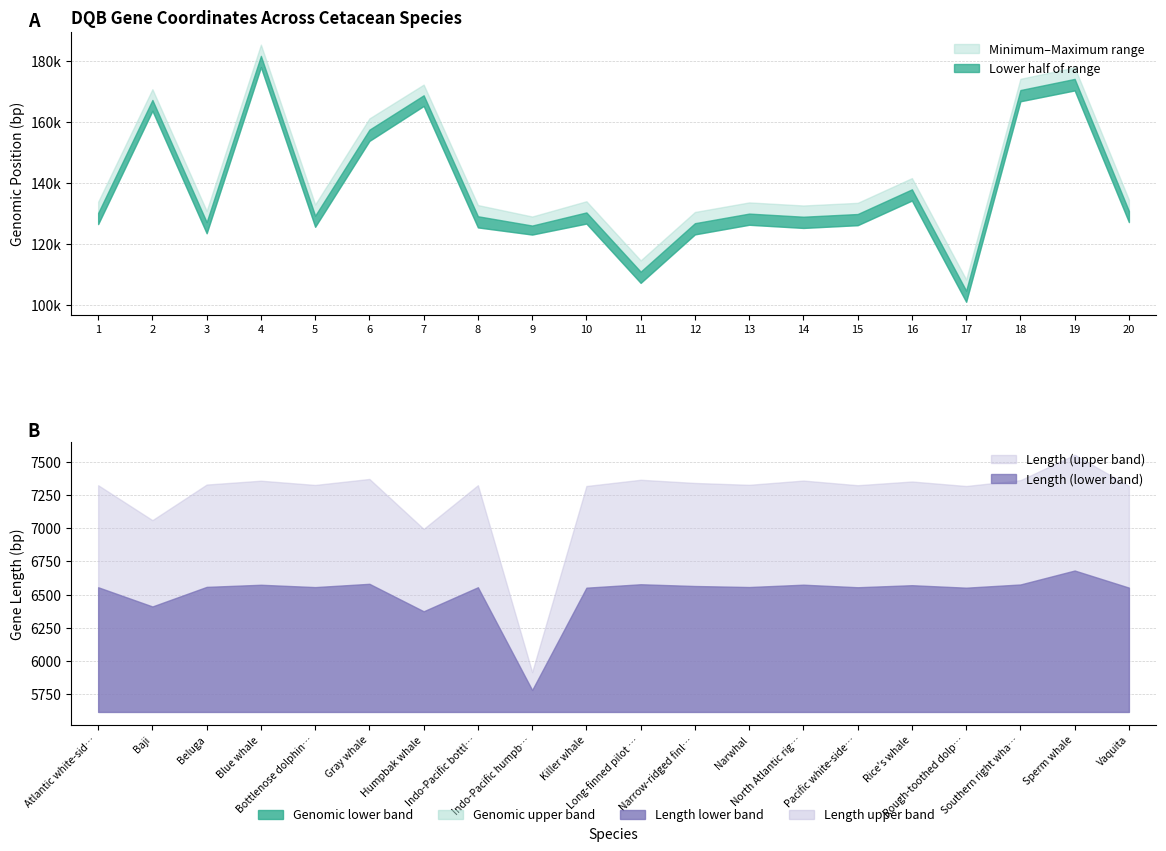

True or false: Length and Maximum cross at least once.

False